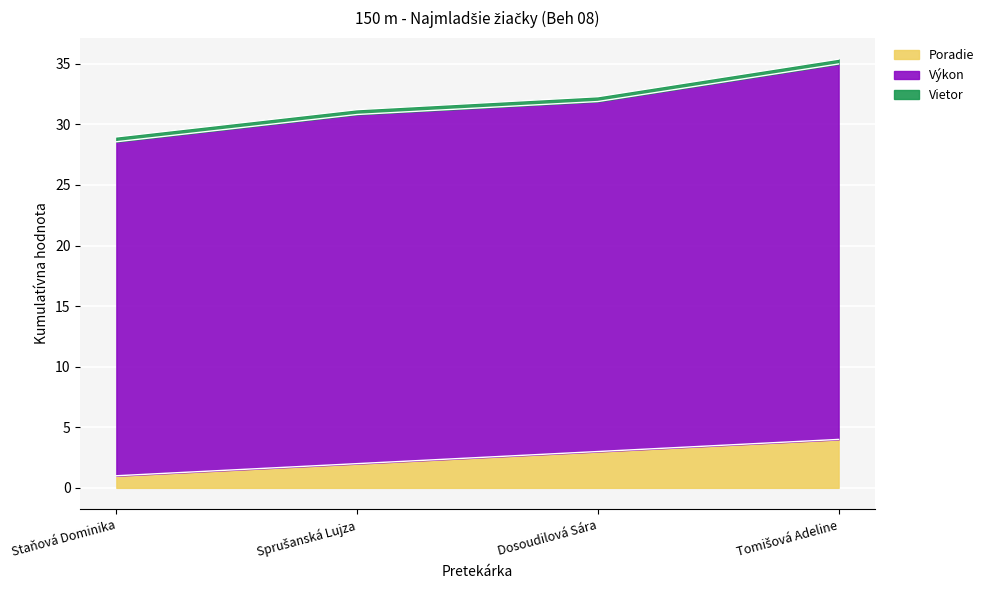

The Poradie series shows 3.0 at Dosoudilová Sára. True or false?

True